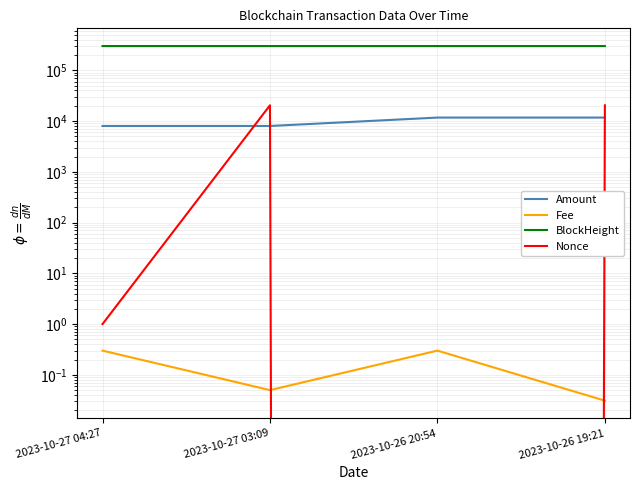

Which series has the largest total across all categories?

BlockHeight